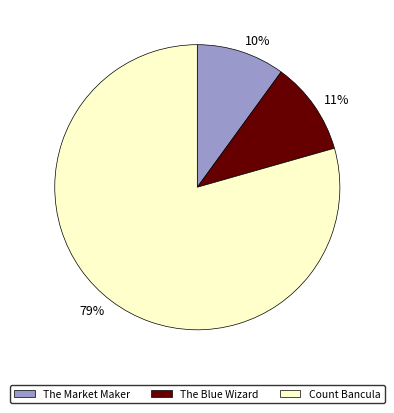

Which slice is the smallest?

The Market Maker